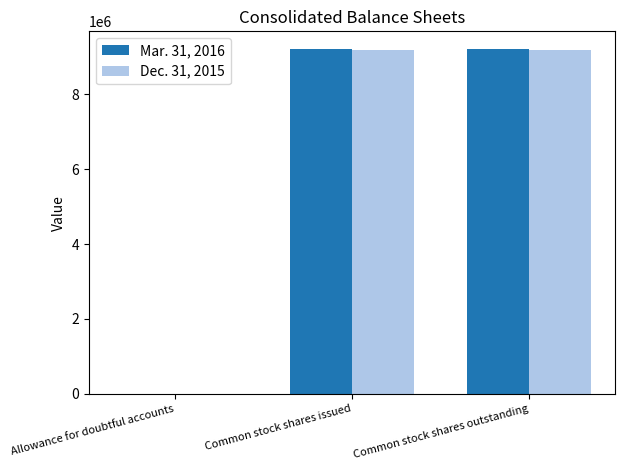

What is the greatest value displayed?

9219978